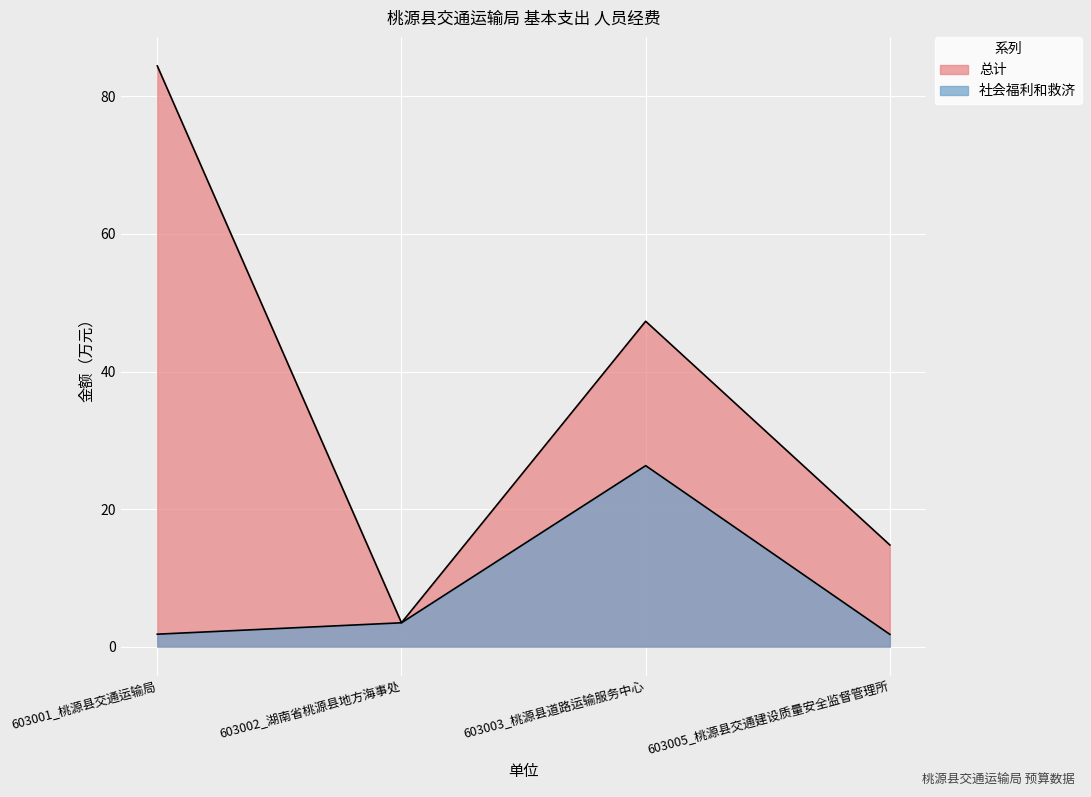

What is the sum of all 总计 values?

150.0